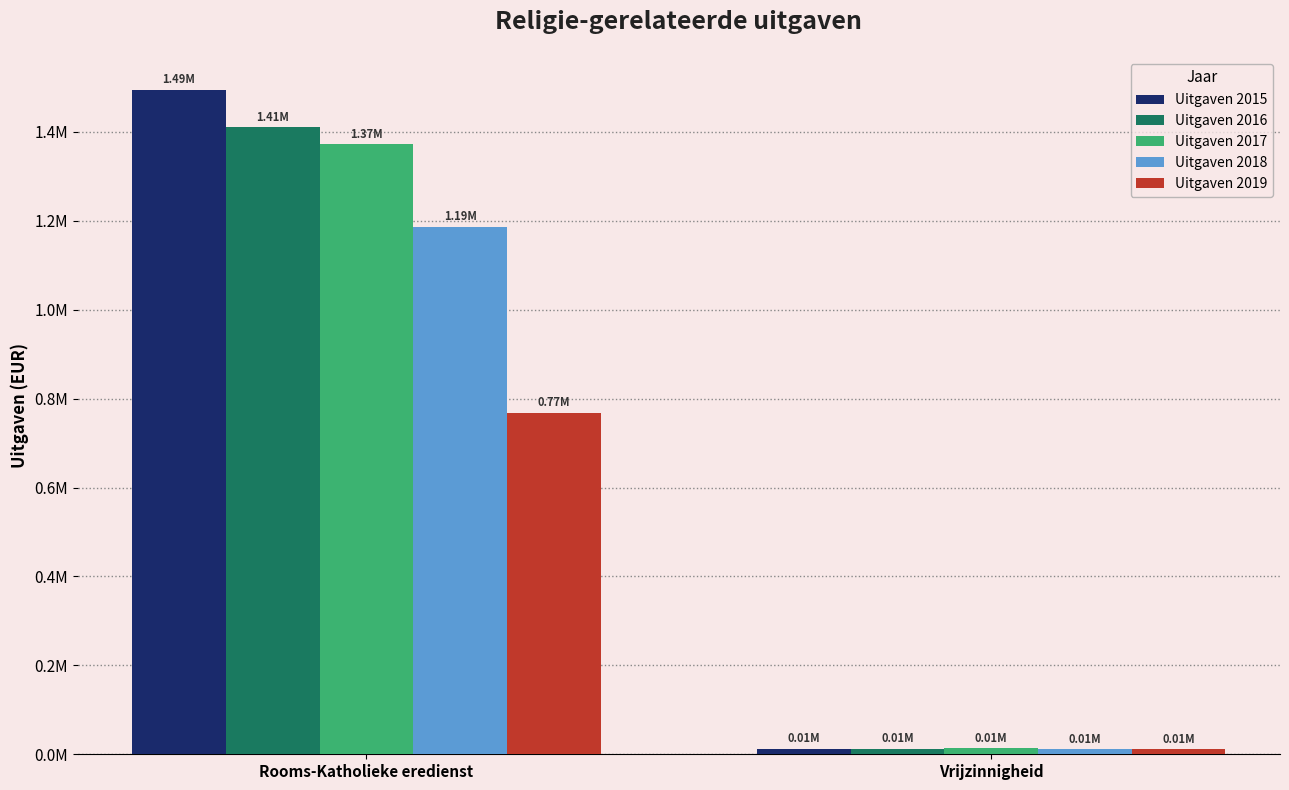

Reading left to right, transcribe all the data shown in this chart.

Uitgaven 2015: Rooms-Katholieke eredienst=1494230.2	Vrijzinnigheid=12154.0
Uitgaven 2016: Rooms-Katholieke eredienst=1410117.9	Vrijzinnigheid=11884.5
Uitgaven 2017: Rooms-Katholieke eredienst=1371936.2	Vrijzinnigheid=13172.8
Uitgaven 2018: Rooms-Katholieke eredienst=1187007.4	Vrijzinnigheid=11080.7
Uitgaven 2019: Rooms-Katholieke eredienst=768401.9	Vrijzinnigheid=10888.5